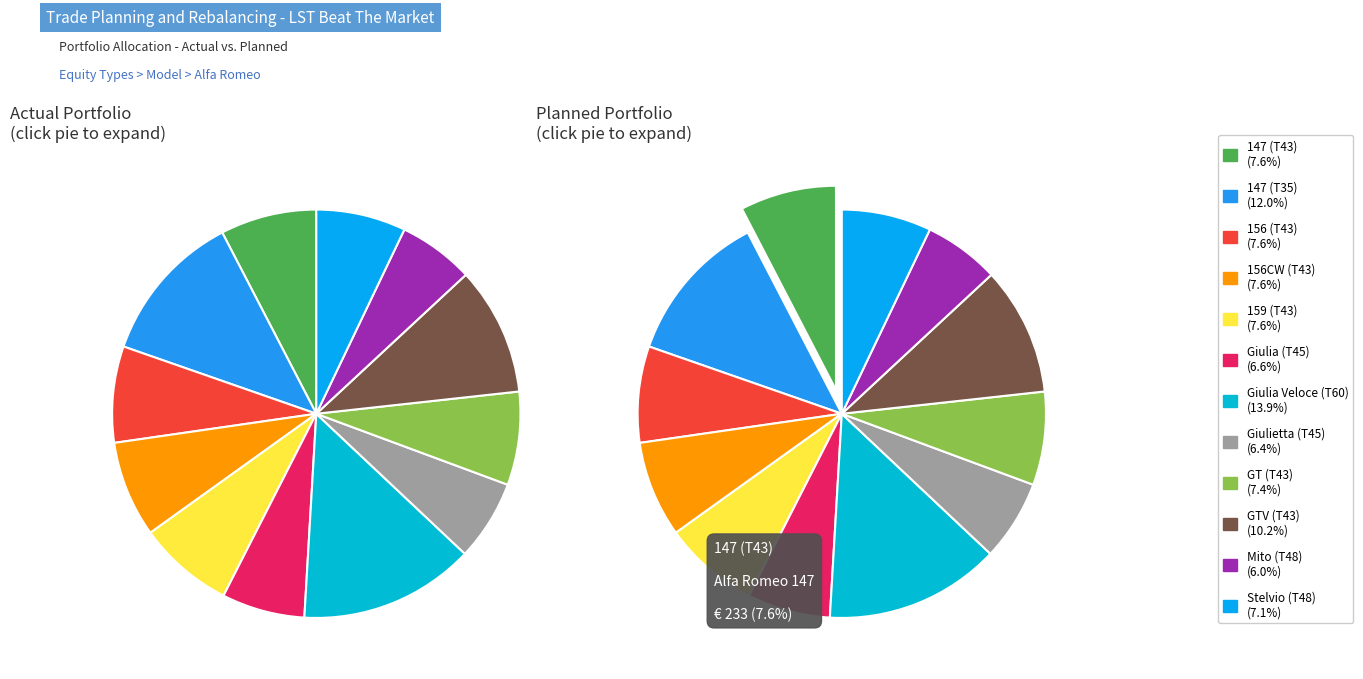

Which category has the biggest portion of the pie?

T60